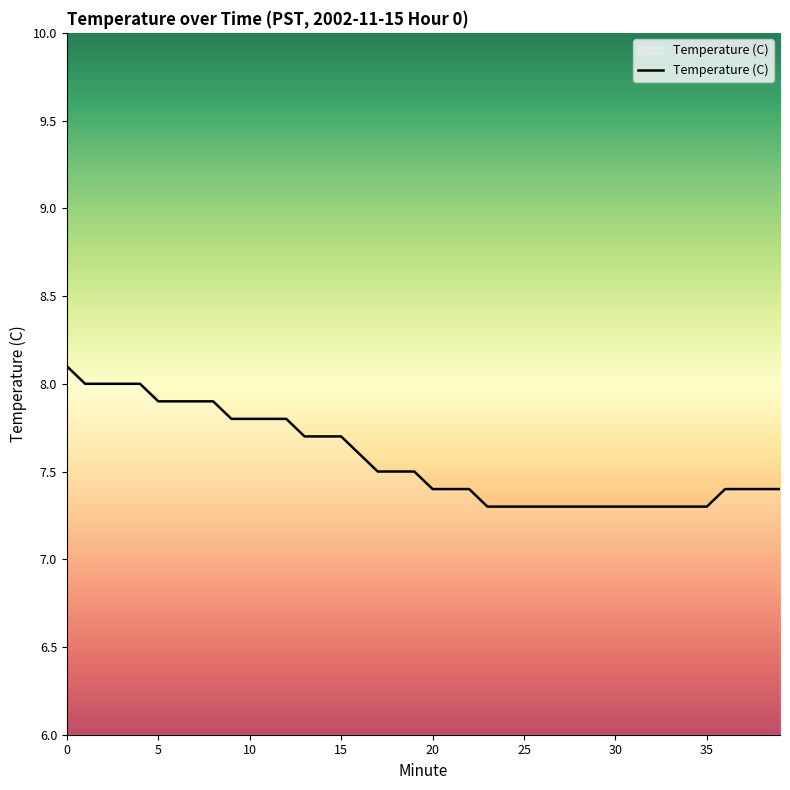

How many series are shown in this chart?

1